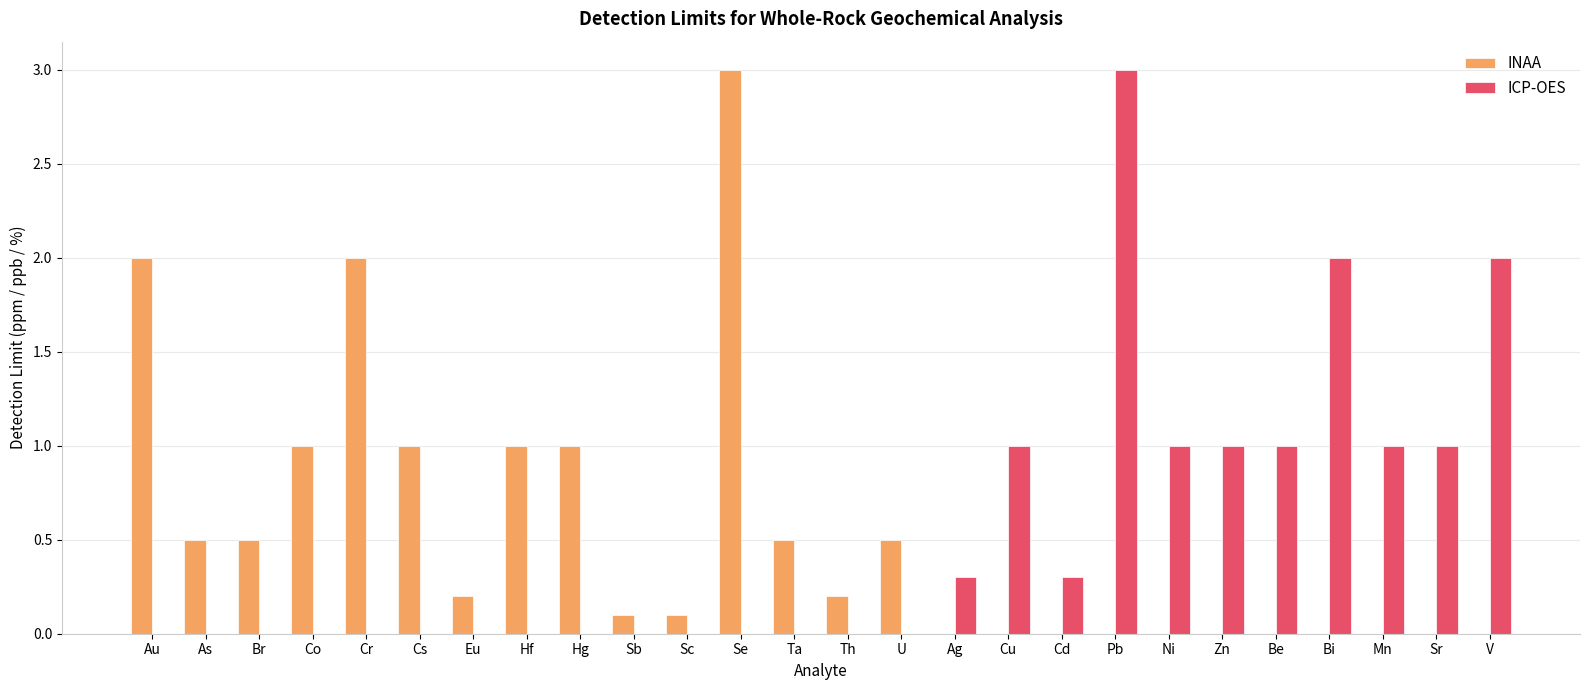

What is the approximate value of ICP-OES at Zn?

1.0